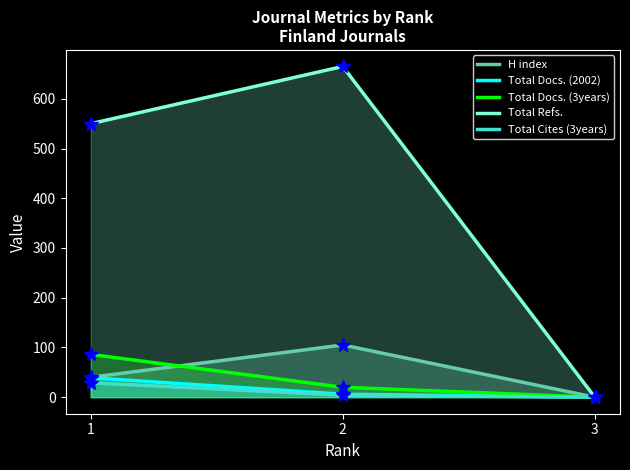

Between 2 and 1, which is larger?

2